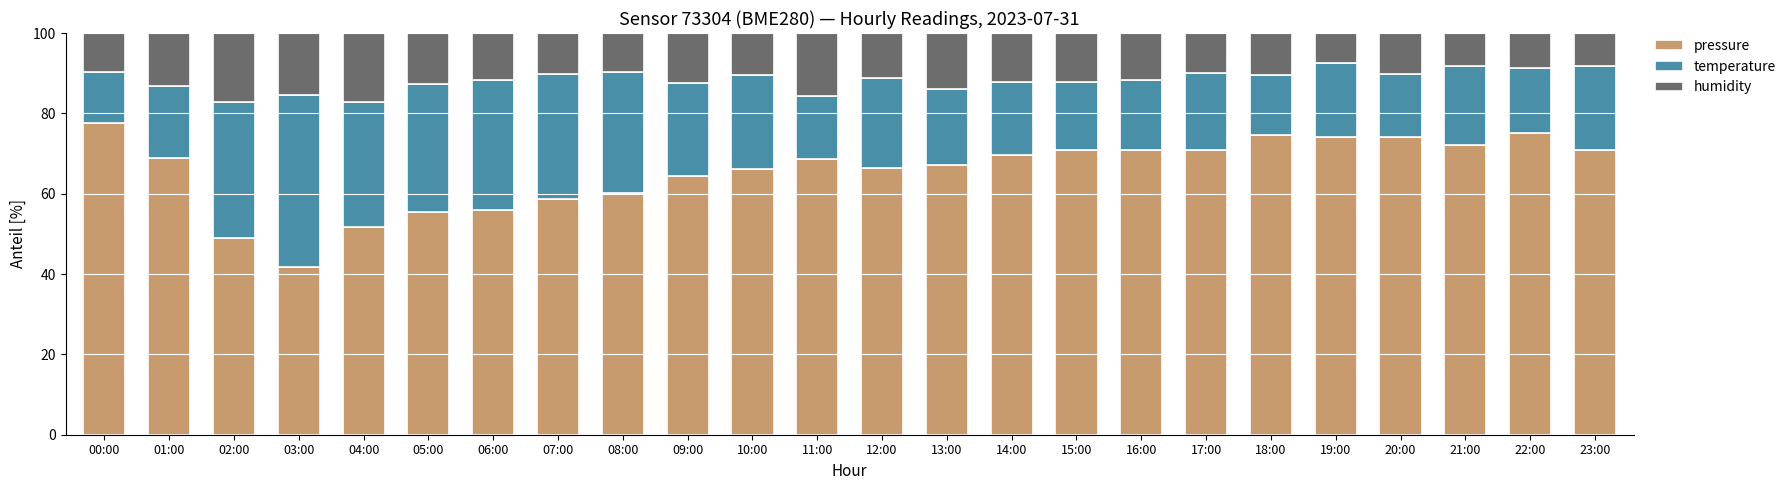

At which label does pressure reach its peak?

00:00